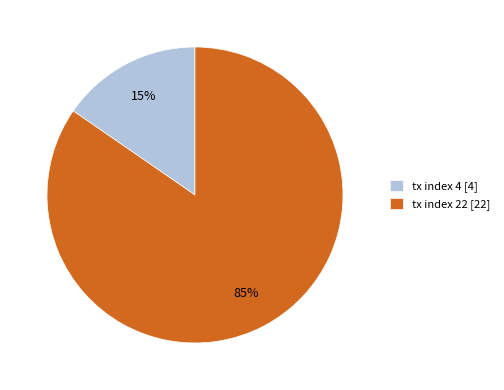

To the nearest percent, what percentage of the pie is tx index 4?

15%